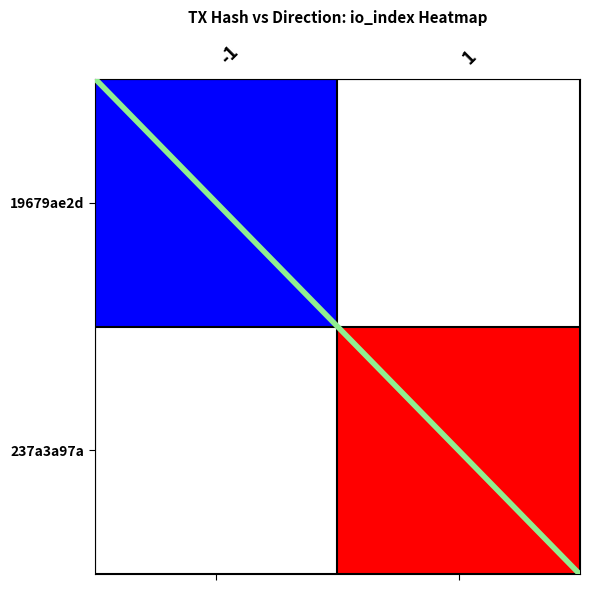

Reading left to right, transcribe all the data shown in this chart.

19679ae2d: -1=2	1=0
237a3a97a: -1=0	1=3